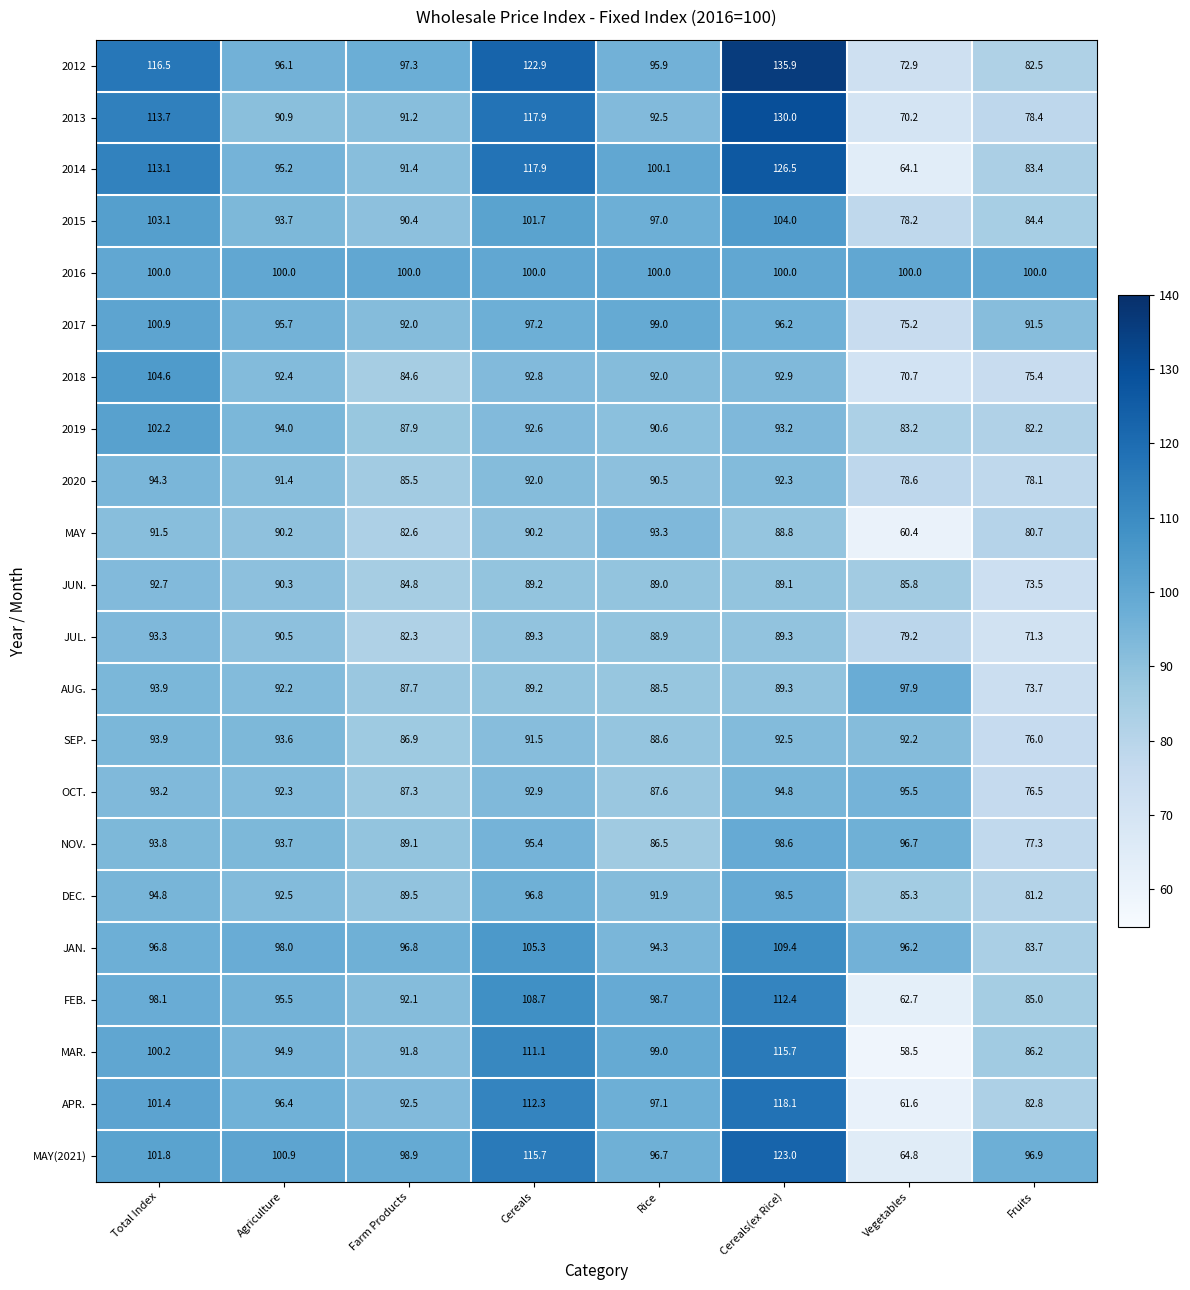

What is the sum of the 2012 values at Agriculture and Total Index?

212.6